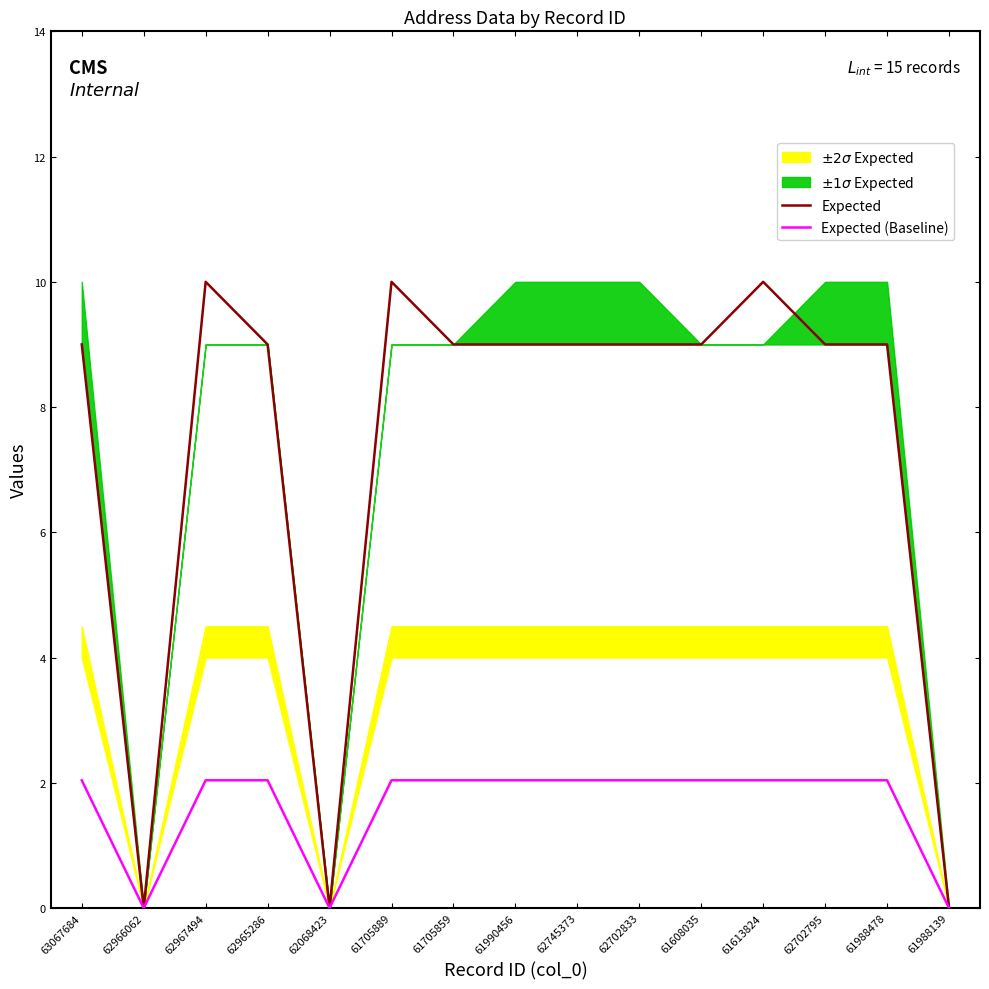

True or false: Expected has a value of 9.0 at 62745373.

True